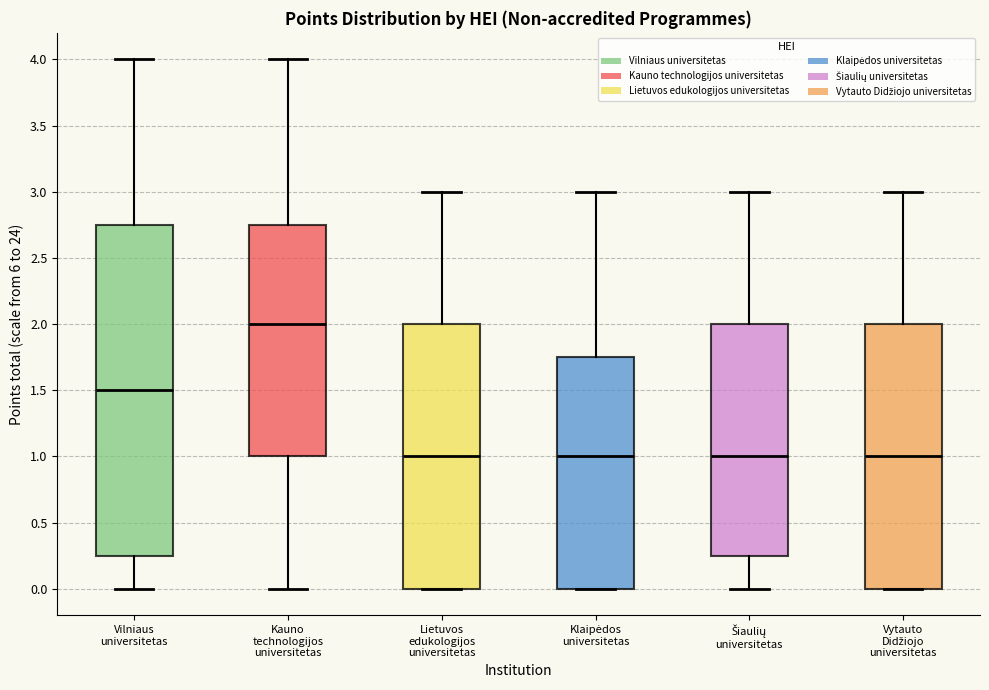

Comparing the boxes themselves (not the whiskers), which one is the tallest?

Vilniaus universitetas